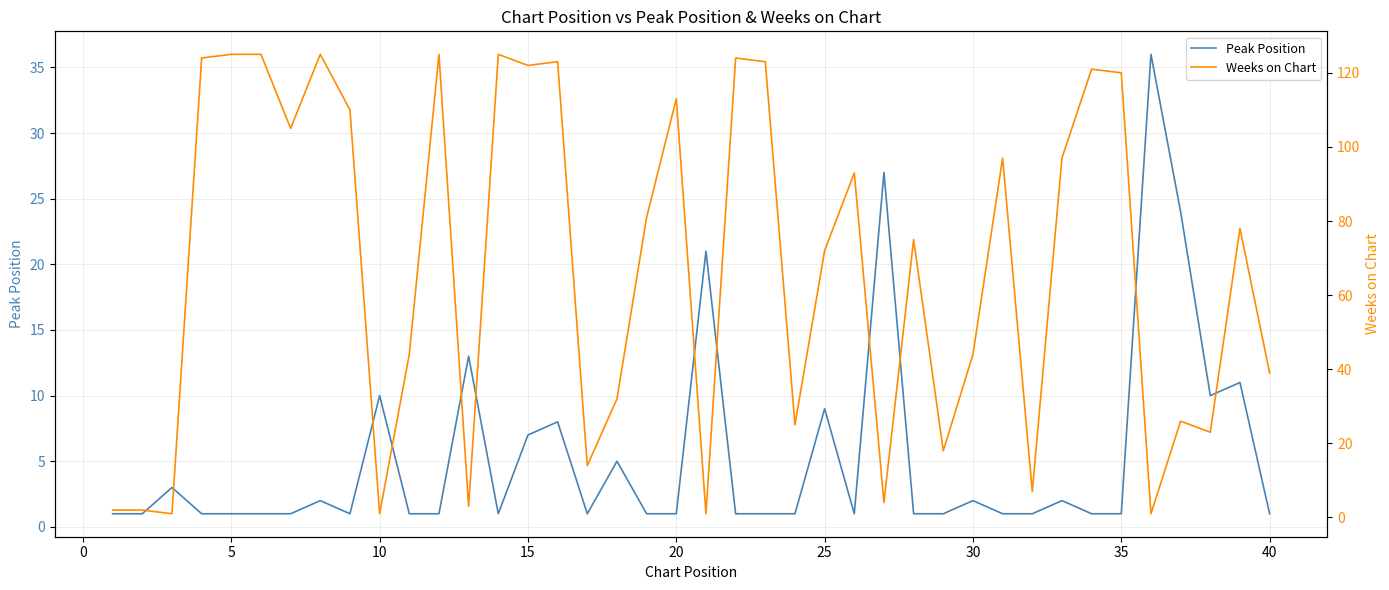

How many lines are shown in the chart?

2